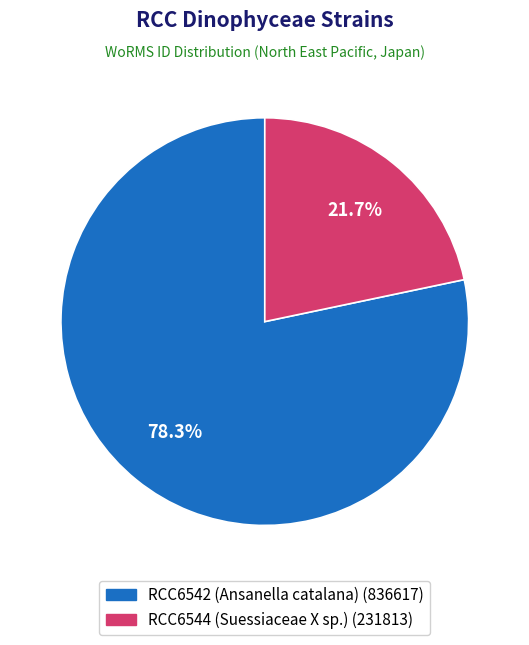

Rank the categories by value from lowest to highest.

RCC6544 (Suessiaceae X sp.), RCC6542 (Ansanella catalana)